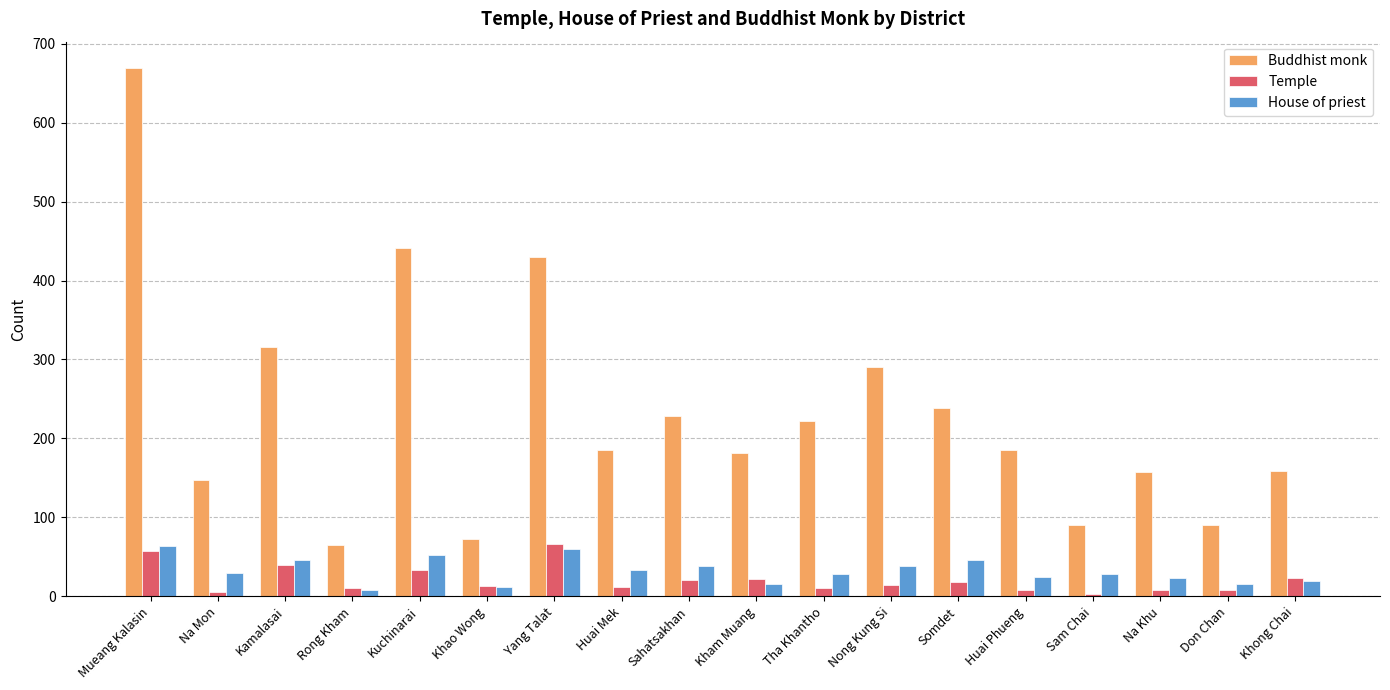

What is the total value across all series at Sahatsakhan?

287